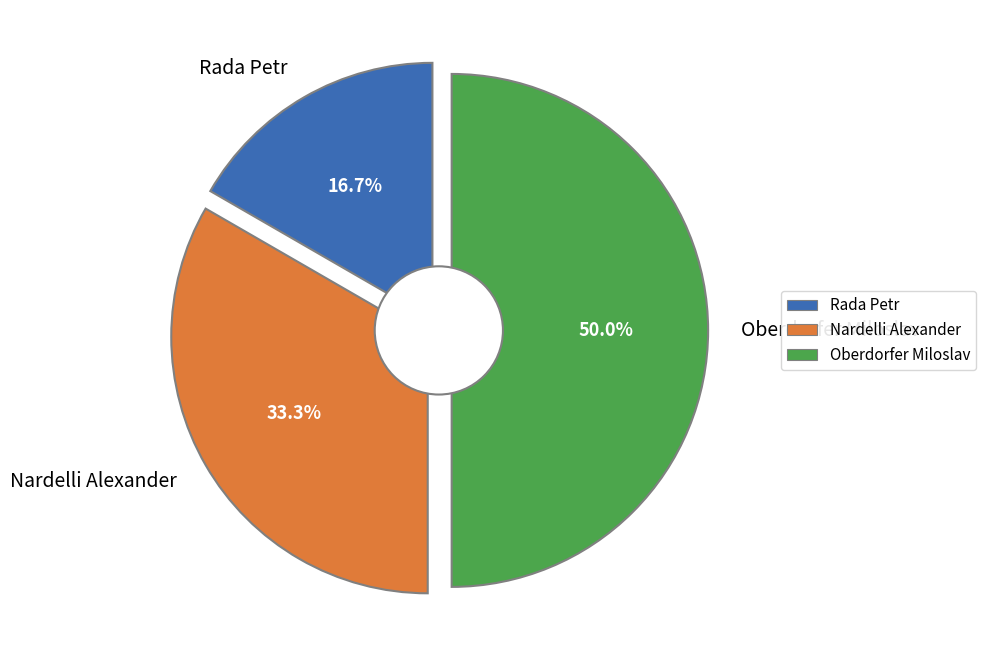

How many segments does this pie chart have?

3